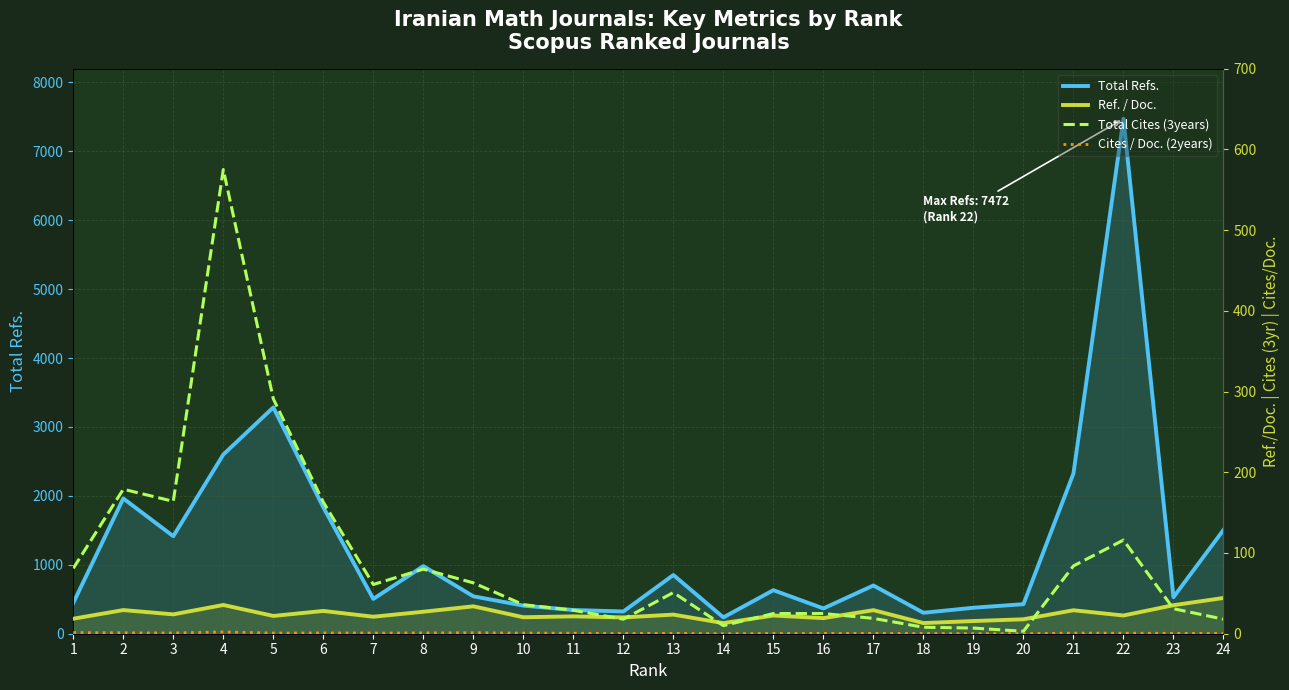

Reading left to right, transcribe all the data shown in this chart.

Total Refs.: 446.0	1963.0	1415.0	2600.0	3284.0	1835.0	505.0	981.0	543.0	408.0	344.0	323.0	852.0	237.0	632.0	367.0	700.0	304.0	377.0	429.0	2325.0	7472.0	530.0	1506.0
Ref. / Doc.: 18.6	29.3	24.0	35.6	22.0	28.2	21.0	27.2	33.9	20.4	21.5	20.2	23.7	13.2	22.6	19.3	29.2	13.2	15.7	17.9	29.1	22.6	35.3	44.3
Total Cites (3years): 81.0	179.0	164.0	575.0	291.0	163.0	61.0	80.0	63.0	36.0	29.0	18.0	51.0	10.0	25.0	25.0	19.0	8.0	7.0	3.0	84.0	116.0	31.0	18.0
Cites / Doc. (2years): 1.5	1.2	0.9	2.2	0.9	1.0	0.8	1.1	1.2	0.8	0.6	0.3	0.5	0.1	0.3	0.4	0.4	0.3	0.2	0.1	0.8	0.6	0.5	0.3